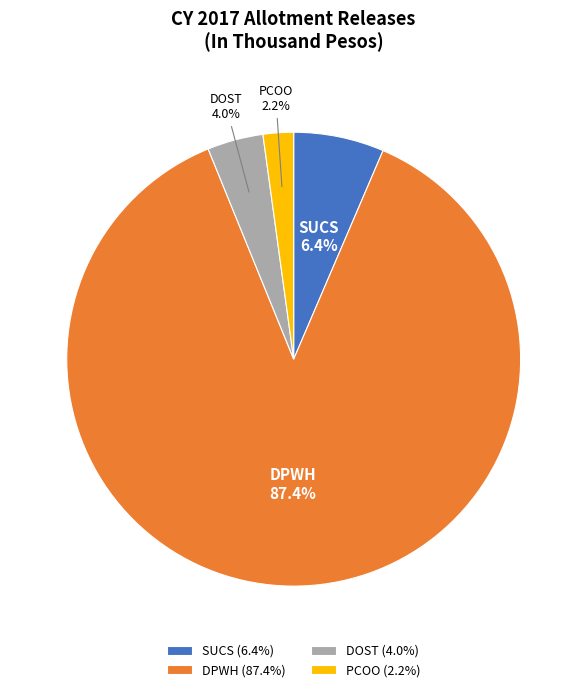

Approximately how many times larger is the value at DOST compared to SUCS?

0.6